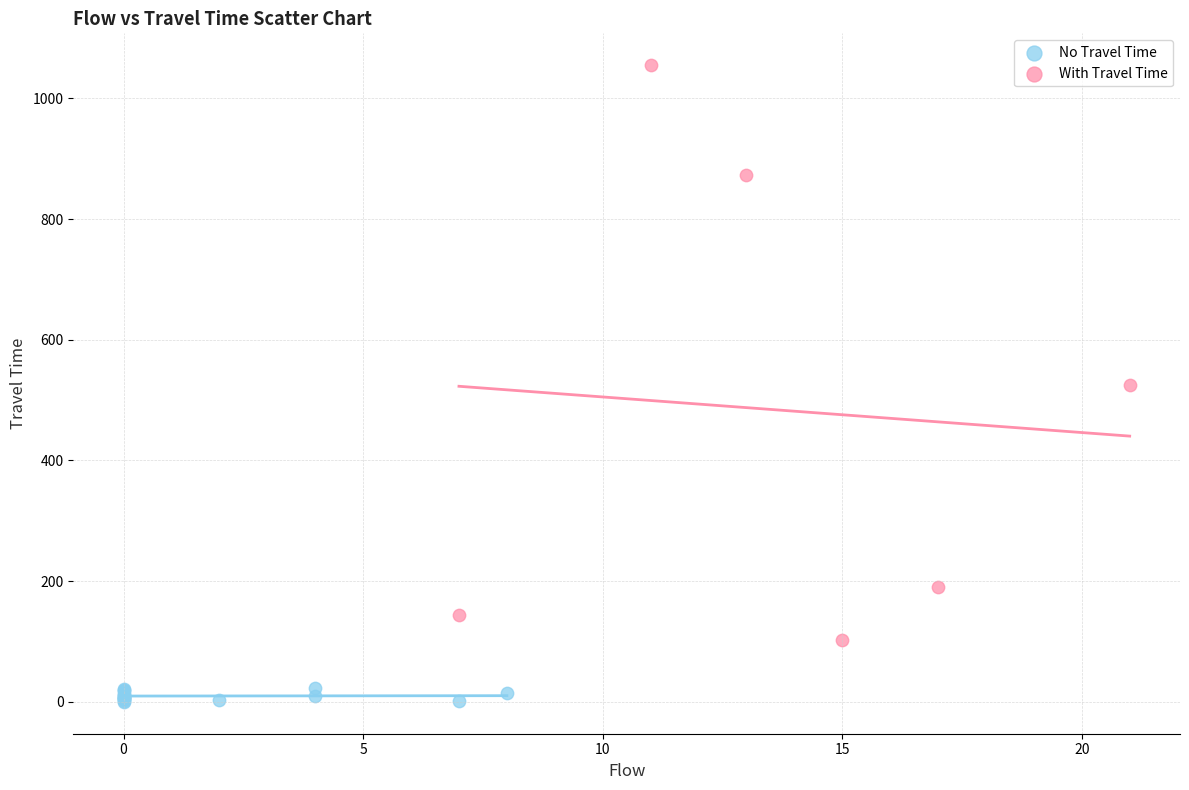

Which series has the widest spread of Y values?

With Travel Time